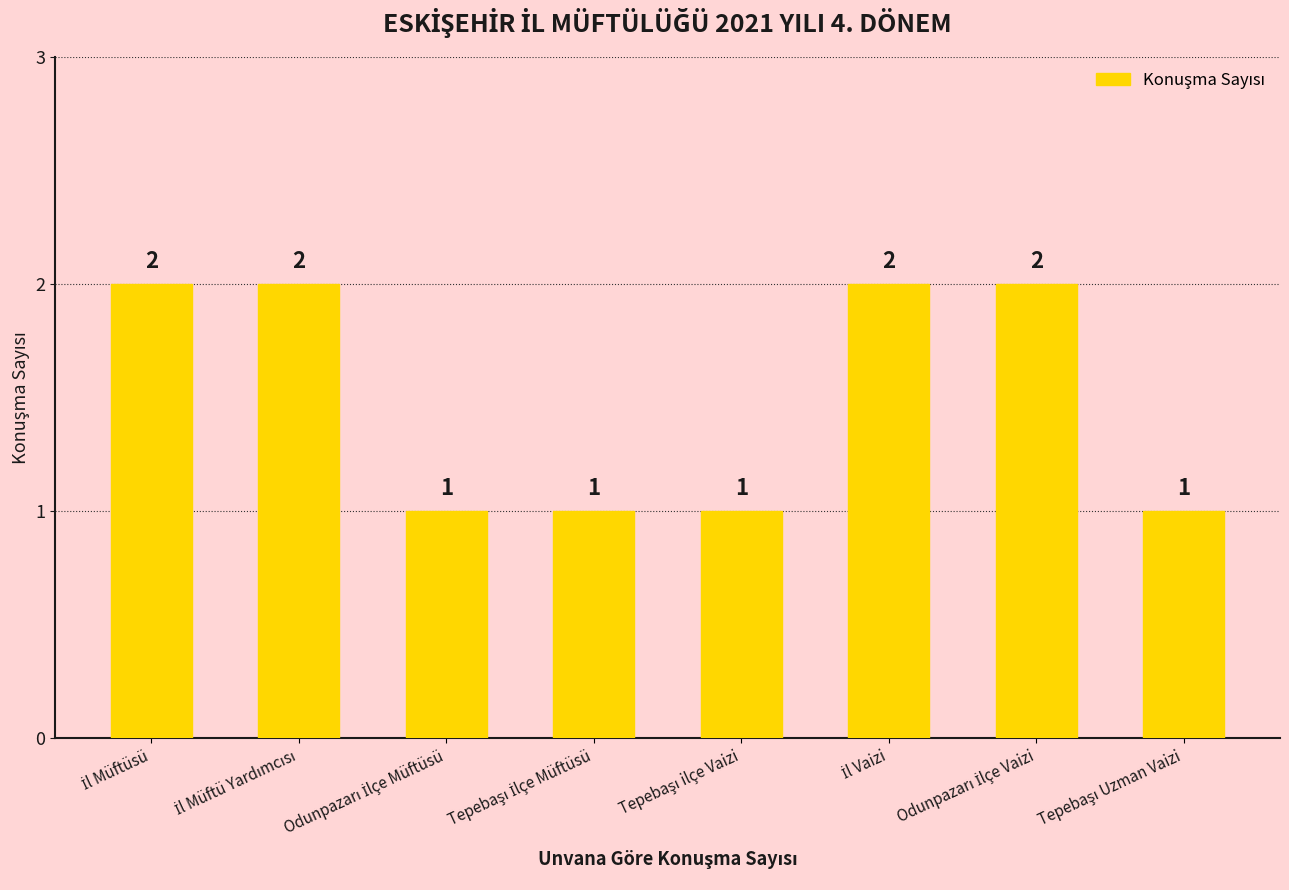

What is the average value?

2